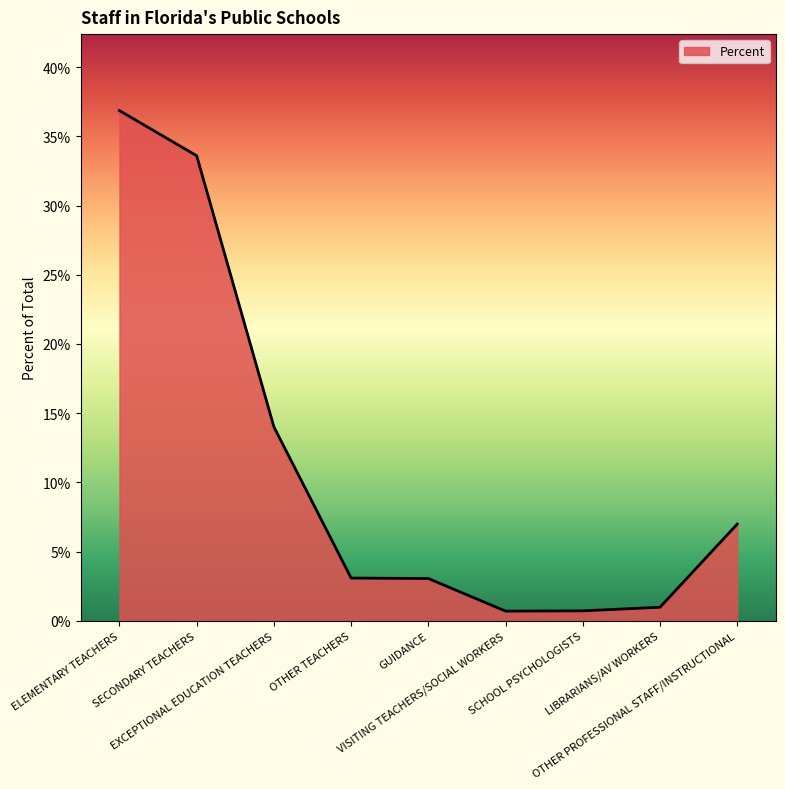

Does the chart have visible grid lines?

No